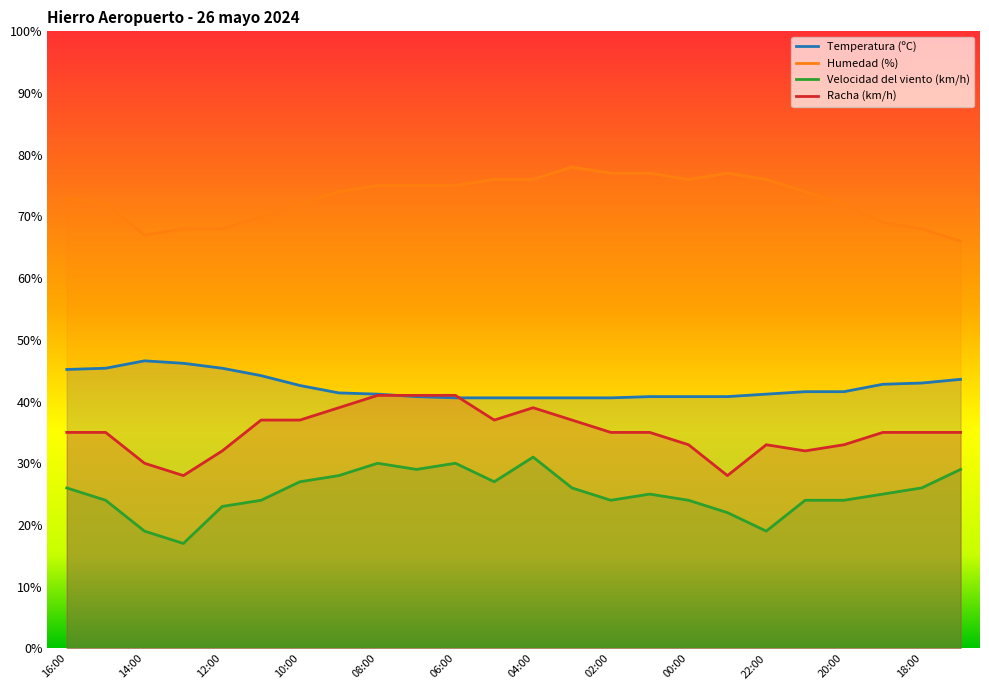

Read the Racha (km/h) value at 22:00.

33.0